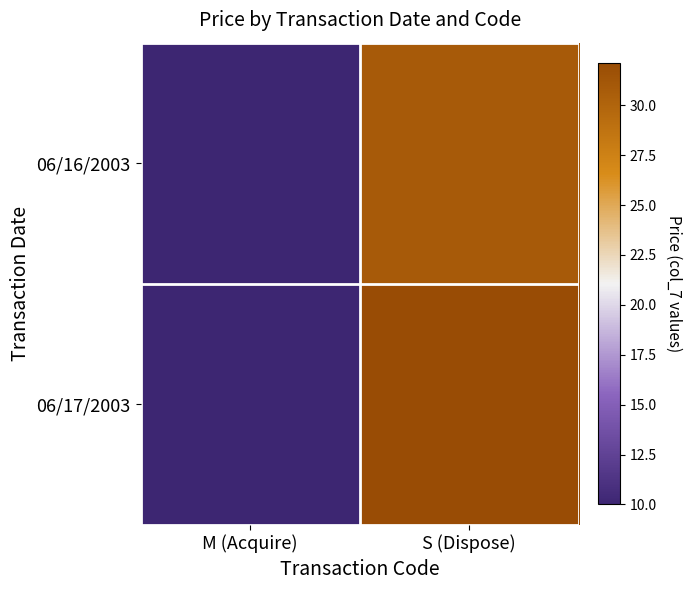

What is the difference between the highest and lowest values at S (Dispose)?

1.3